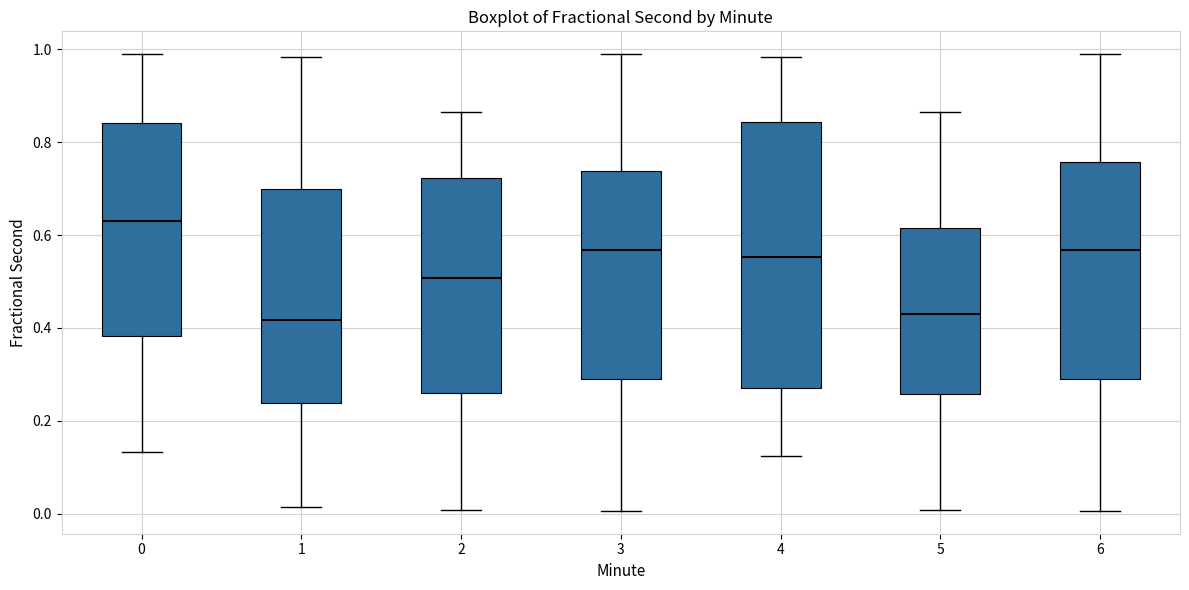

Reading left to right, transcribe this box plot: for each box, give where its median line is, the range the box spans, and where its two whiskers end, as read against the y-axis. The values are not printed on the chart, so give them approximately, as read against the axis.

0: median 0.62, box 0.38 to 0.84, whiskers 0.14 to 0.98
1: median 0.42, box 0.24 to 0.70, whiskers 0.02 to 0.98
2: median 0.50, box 0.26 to 0.72, whiskers 0.00 to 0.86
3: median 0.56, box 0.30 to 0.74, whiskers 0.00 to 0.98
4: median 0.56, box 0.28 to 0.84, whiskers 0.12 to 0.98
5: median 0.44, box 0.26 to 0.62, whiskers 0.00 to 0.86
6: median 0.56, box 0.30 to 0.76, whiskers 0.00 to 0.98